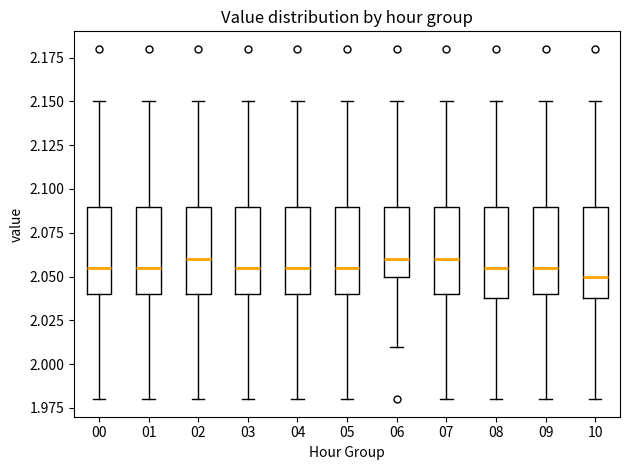

Reading left to right, read every box against the y-axis: the position of its median line, the range the box covers, and the ends of its whiskers. The values are not printed on the chart, so give them approximately, as read against the axis.

00: median 2.055, box 2.040 to 2.090, whiskers 1.980 to 2.150
01: median 2.055, box 2.040 to 2.090, whiskers 1.980 to 2.150
02: median 2.060, box 2.040 to 2.090, whiskers 1.980 to 2.150
03: median 2.055, box 2.040 to 2.090, whiskers 1.980 to 2.150
04: median 2.055, box 2.040 to 2.090, whiskers 1.980 to 2.150
05: median 2.055, box 2.040 to 2.090, whiskers 1.980 to 2.150
06: median 2.060, box 2.050 to 2.090, whiskers 2.010 to 2.150
07: median 2.060, box 2.040 to 2.090, whiskers 1.980 to 2.150
08: median 2.055, box 2.040 to 2.090, whiskers 1.980 to 2.150
09: median 2.055, box 2.040 to 2.090, whiskers 1.980 to 2.150
10: median 2.050, box 2.040 to 2.090, whiskers 1.980 to 2.150